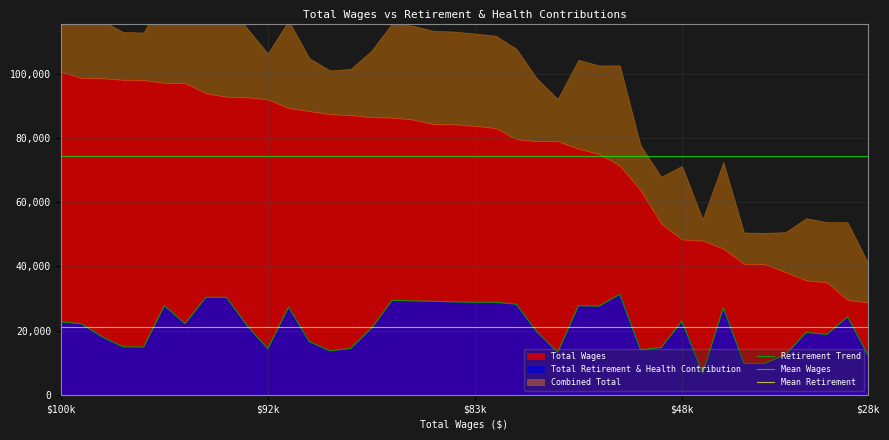

What is the lowest value of the Retirement Trend series?

6698